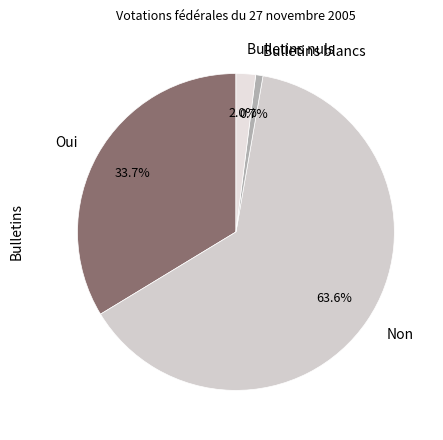

To the nearest percent, what portion does Bulletins blancs represent?

1%